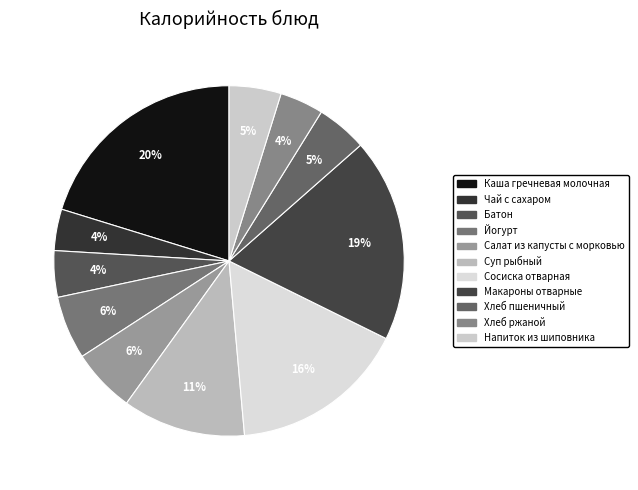

What is the largest slice in the pie chart?

Каша гречневая молочная